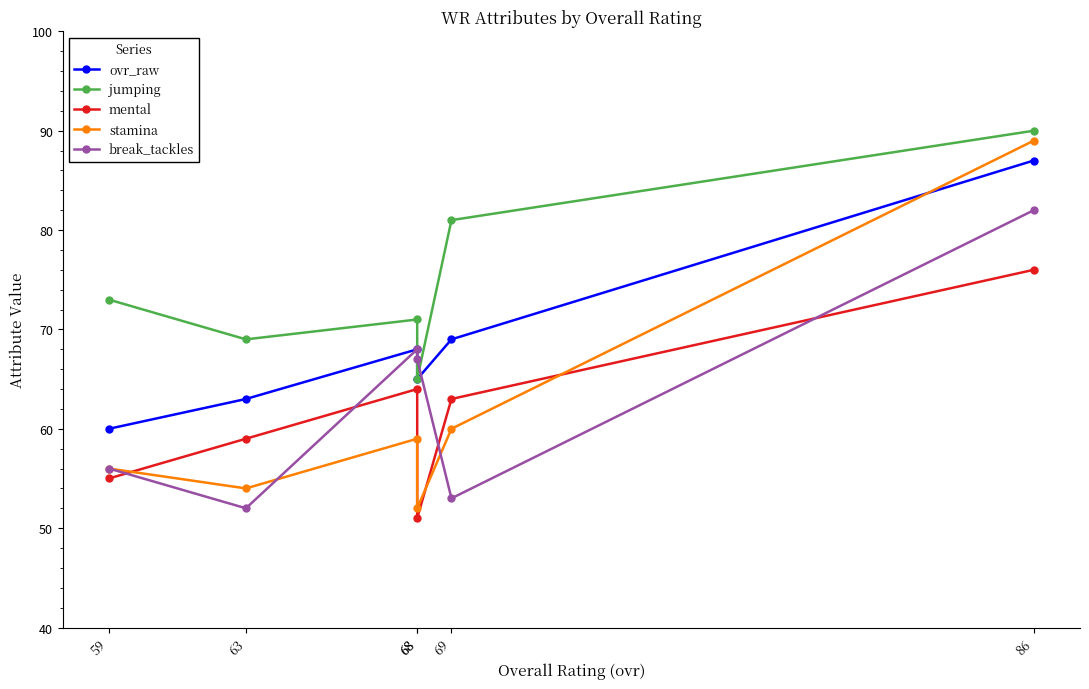

What is the spread (max minus min) of values at 59?

18